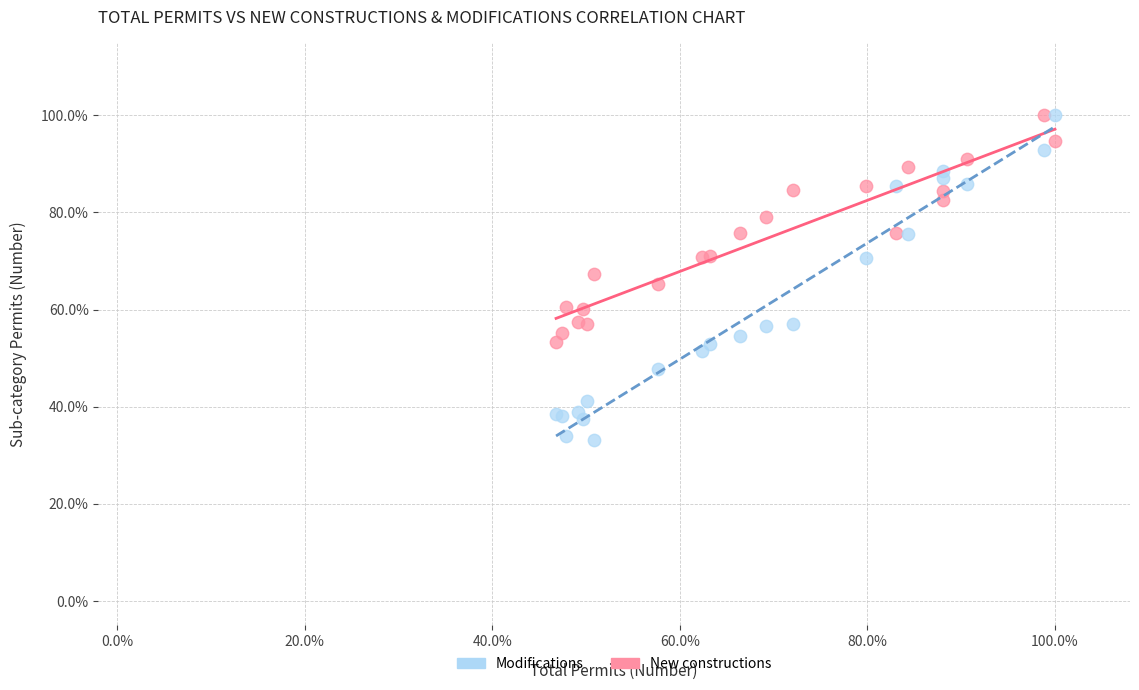

What are all the series names shown in the legend?

Modifications, New constructions